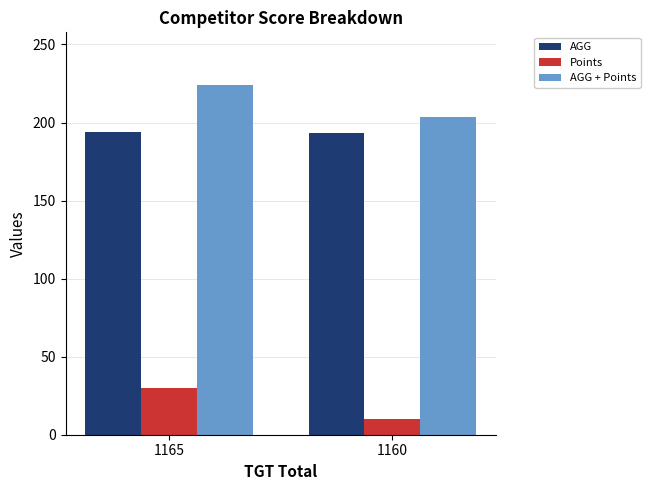

What is the spread (max minus min) of values at 1160?

193.3